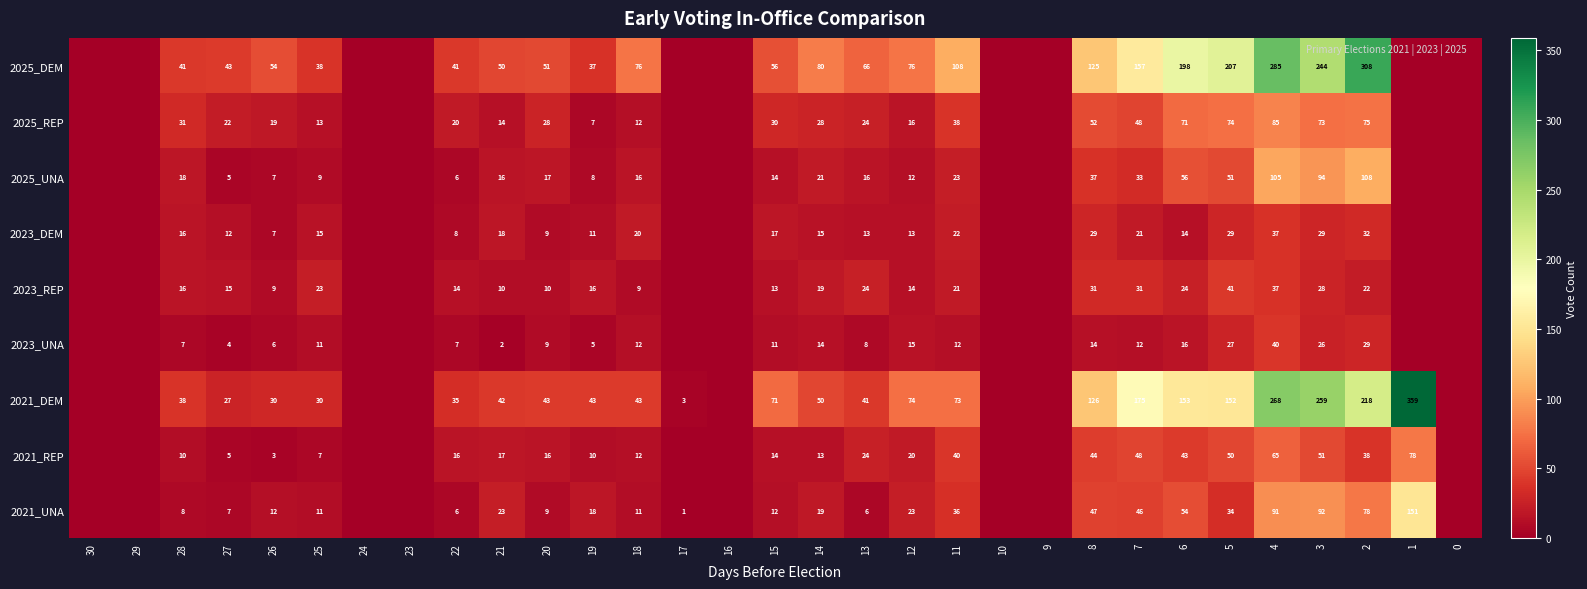

What is the difference between the 2023_DEM values at 14 and 21?

3